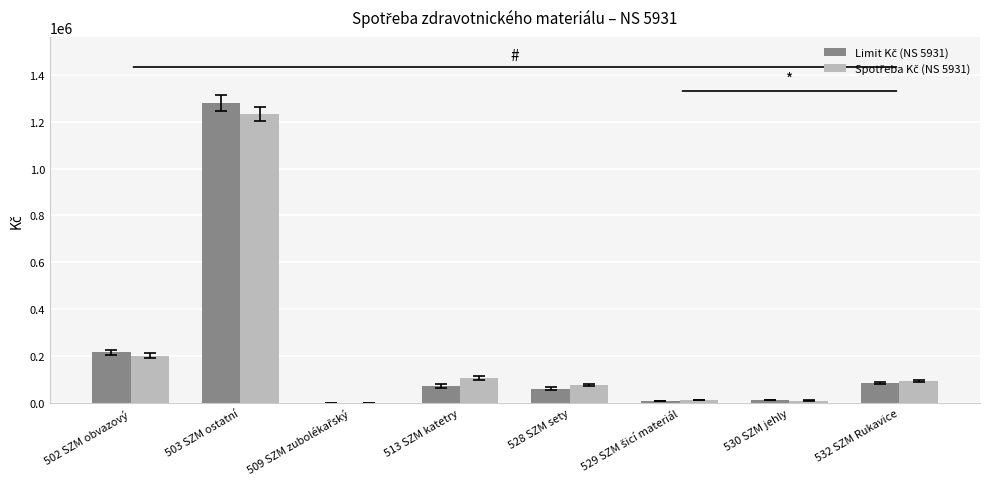

Count the number of categories in the chart.

8